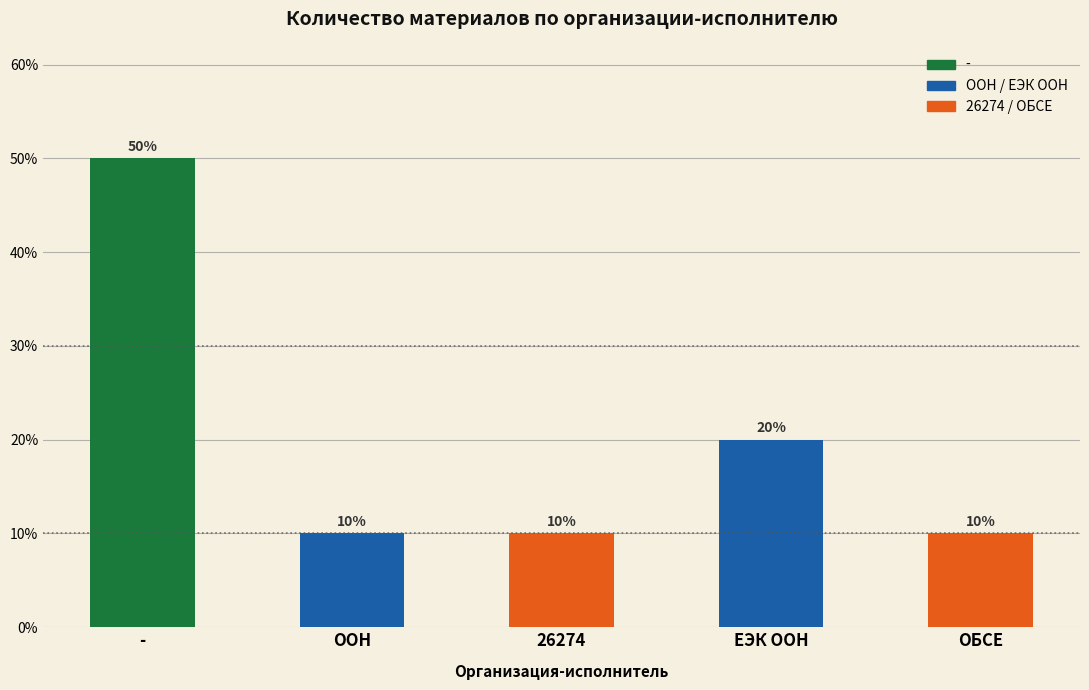

The value at 26274 is 1. True or false?

True